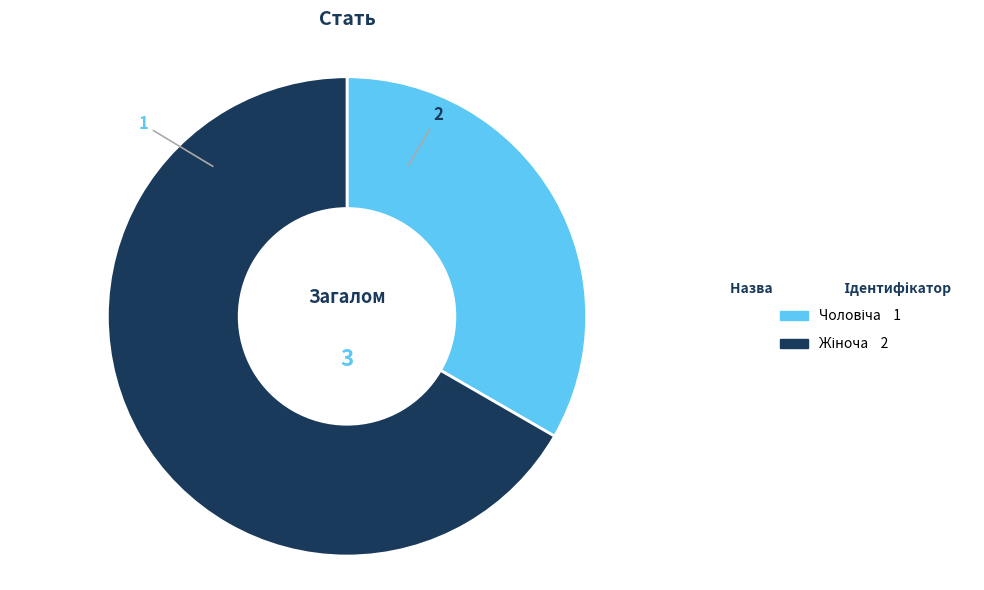

Is there any slice that represents more than half of the pie?

Yes